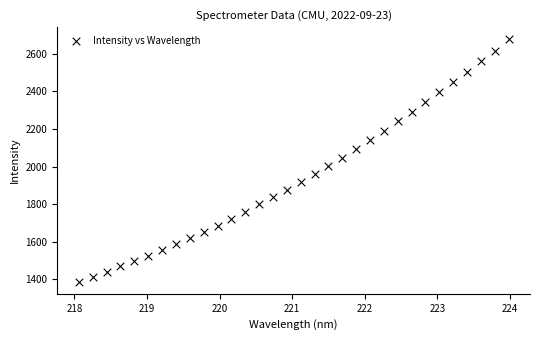

What is the range of X values (max minus min)?

5.9